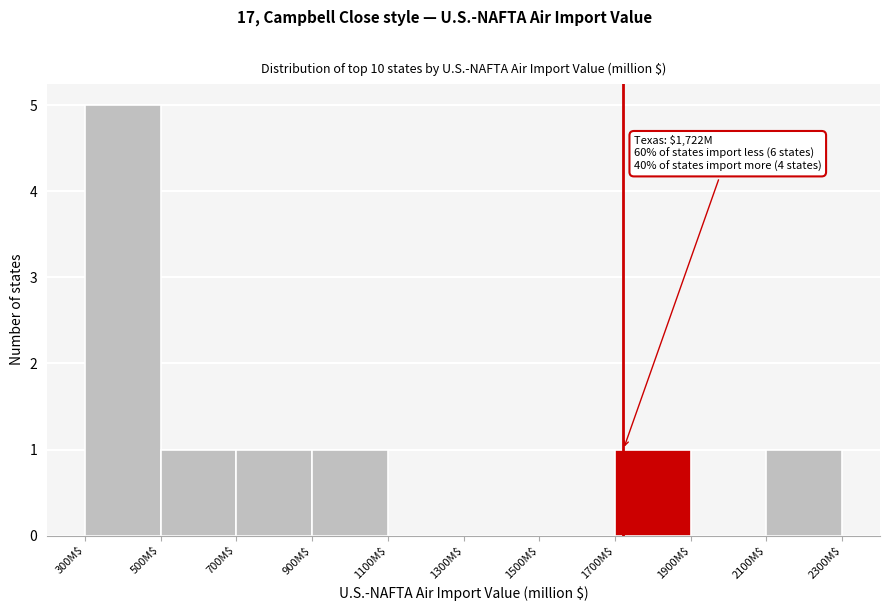

Which range on the x-axis has the tallest bar?

300 to 500